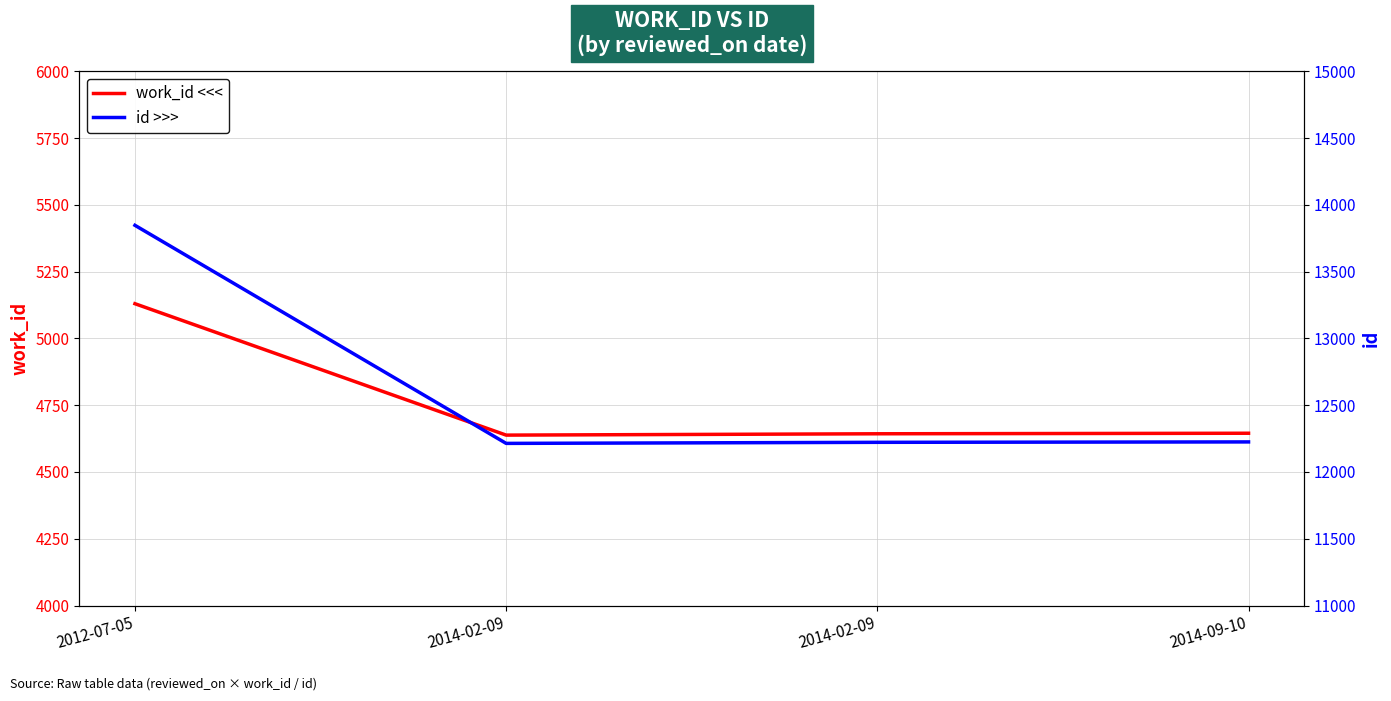

Reading left to right, list all the values displayed in this chart.

work_id <<<: 2012-07-05=5130	2014-02-09=4638	2014-02-09=4643	2014-09-10=4645
id >>>: 2012-07-05=13847	2014-02-09=12214	2014-02-09=12222	2014-09-10=12225